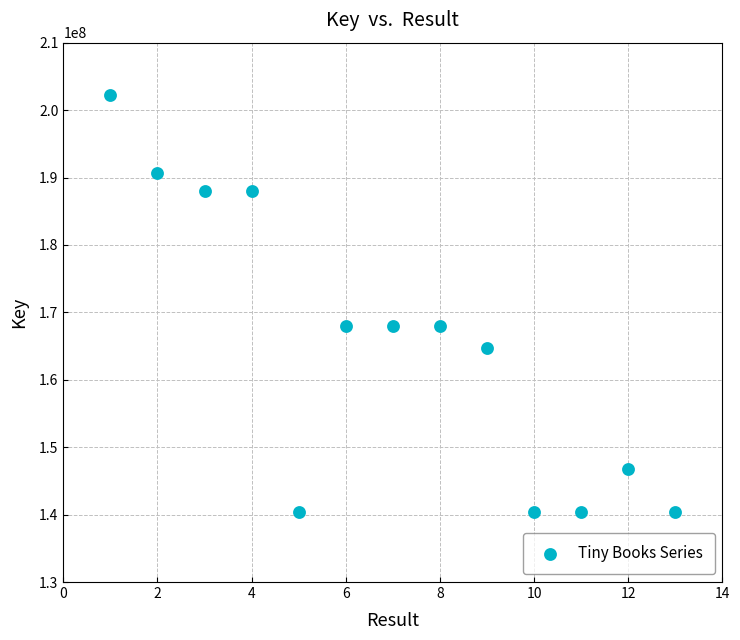

What is the range of X values (max minus min)?

12